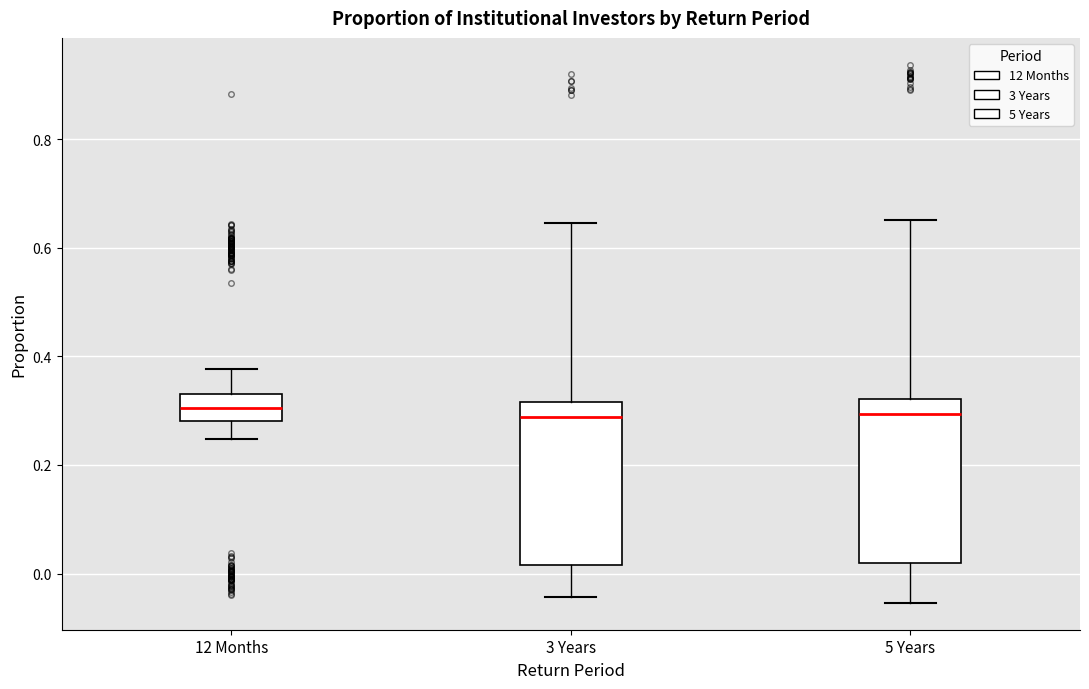

Where does the upper whisker of the box for 12 Months end on the y-axis? The values are not printed on the chart, so give them approximately, as read against the axis.

0.38